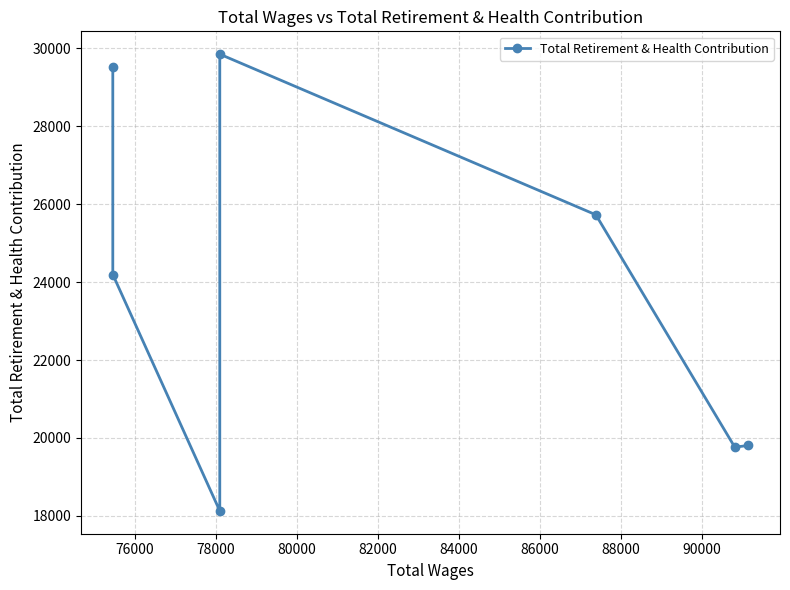

What is the difference between the maximum and minimum values?

11724